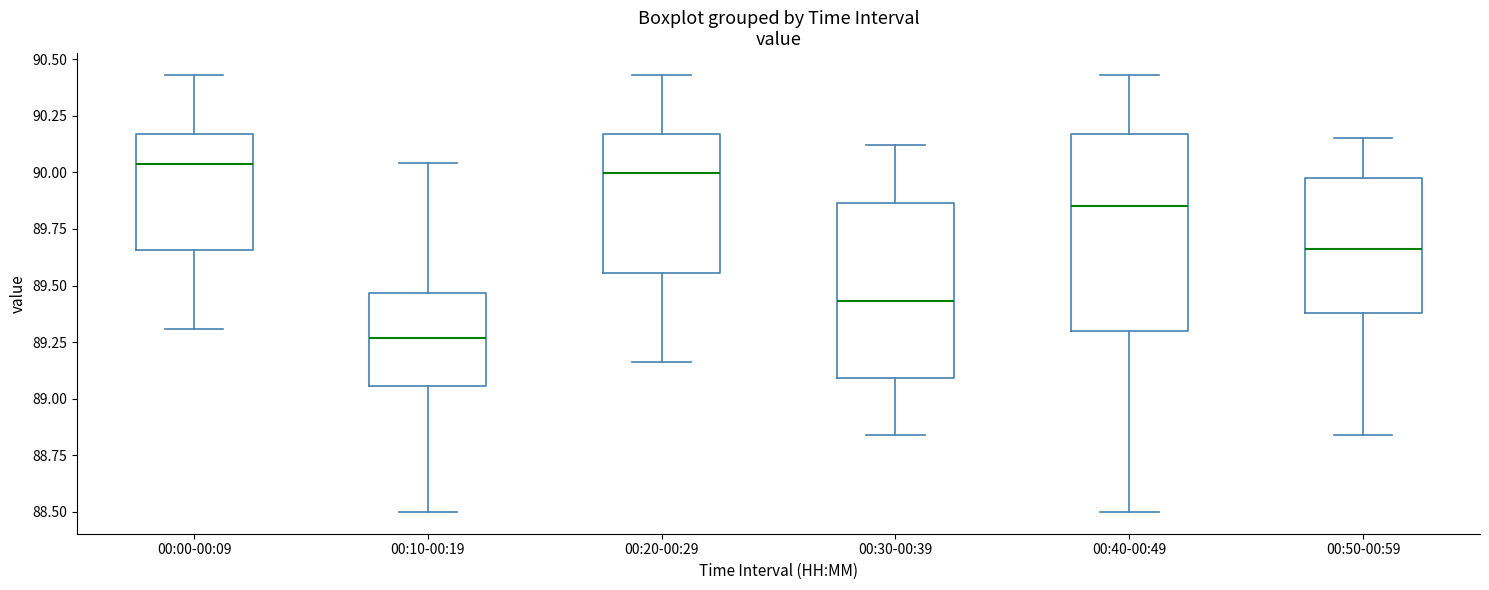

Reading left to right, transcribe this box plot: for each box, give where its median line is, the range the box spans, and where its two whiskers end, as read against the y-axis. The values are not printed on the chart, so give them approximately, as read against the axis.

00:00-00:09: median 90.05, box 89.65 to 90.15, whiskers 89.30 to 90.45
00:10-00:19: median 89.25, box 89.05 to 89.45, whiskers 88.50 to 90.05
00:20-00:29: median 90.00, box 89.55 to 90.15, whiskers 89.15 to 90.45
00:30-00:39: median 89.45, box 89.10 to 89.85, whiskers 88.85 to 90.10
00:40-00:49: median 89.85, box 89.30 to 90.15, whiskers 88.50 to 90.45
00:50-00:59: median 89.65, box 89.40 to 90.00, whiskers 88.85 to 90.15